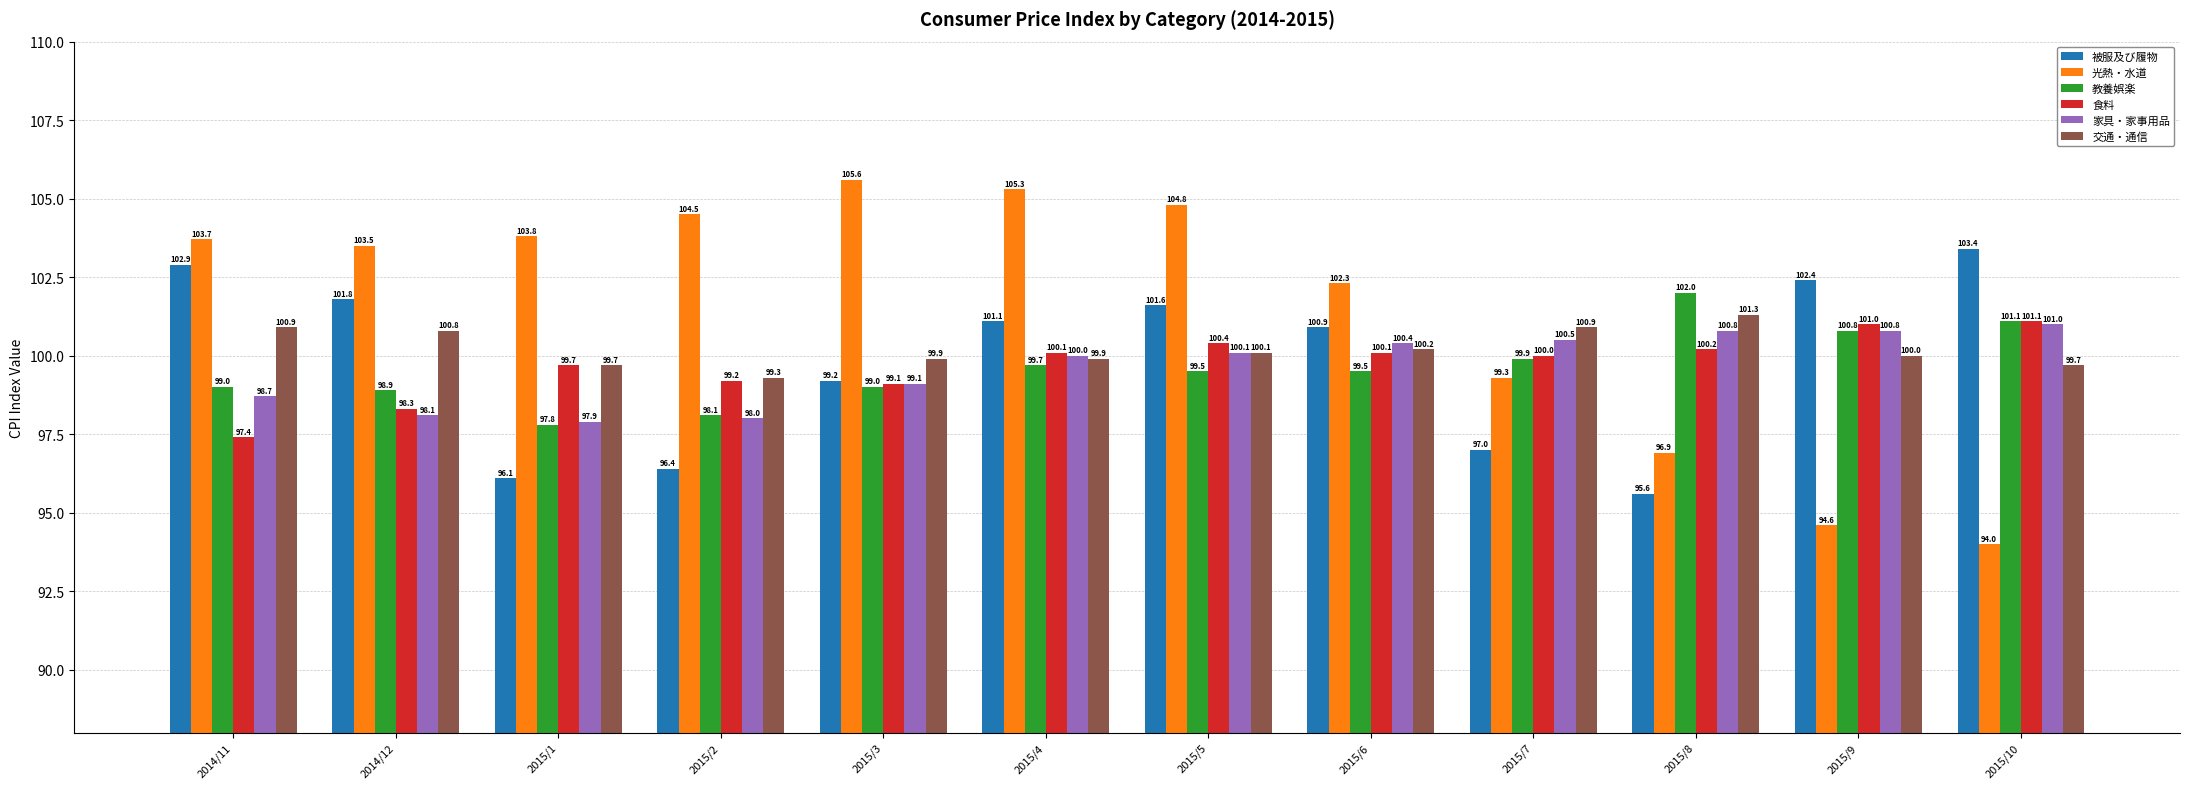

At which category is the sum across all series the highest?

2015/5